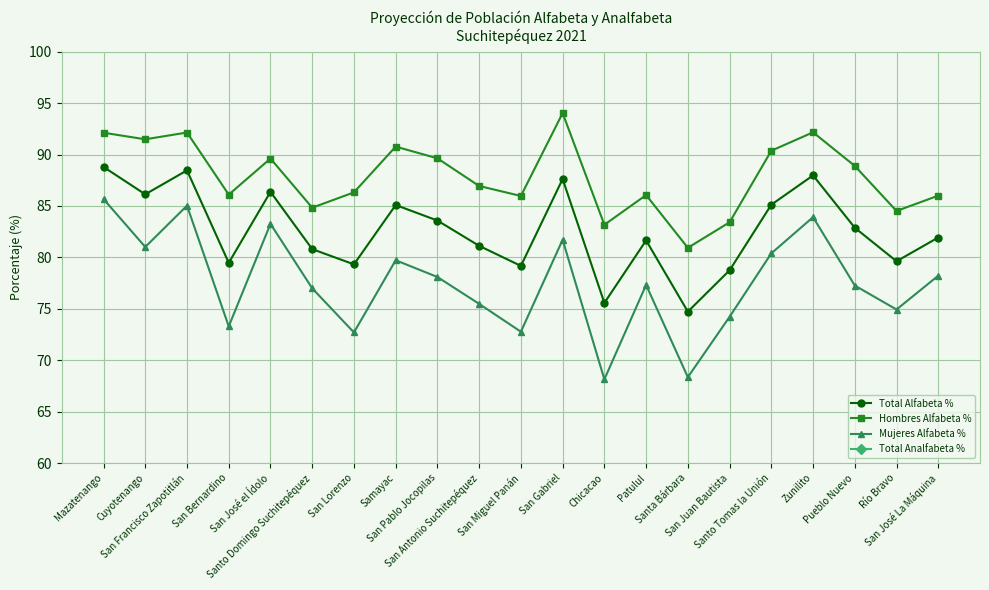

What position from the right is Río Bravo?

2